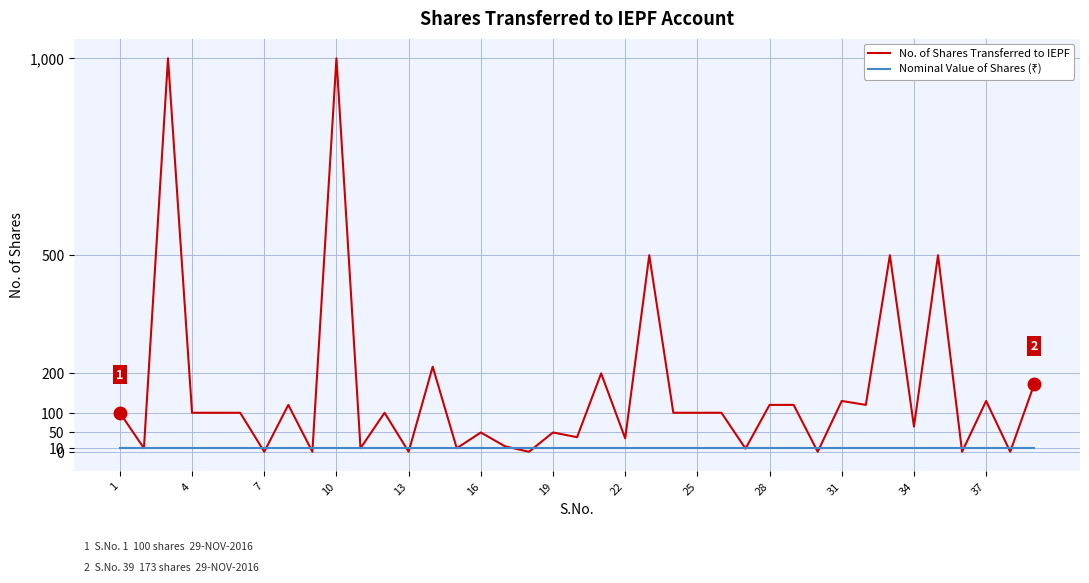

What is the maximum value shown in the chart?

1000